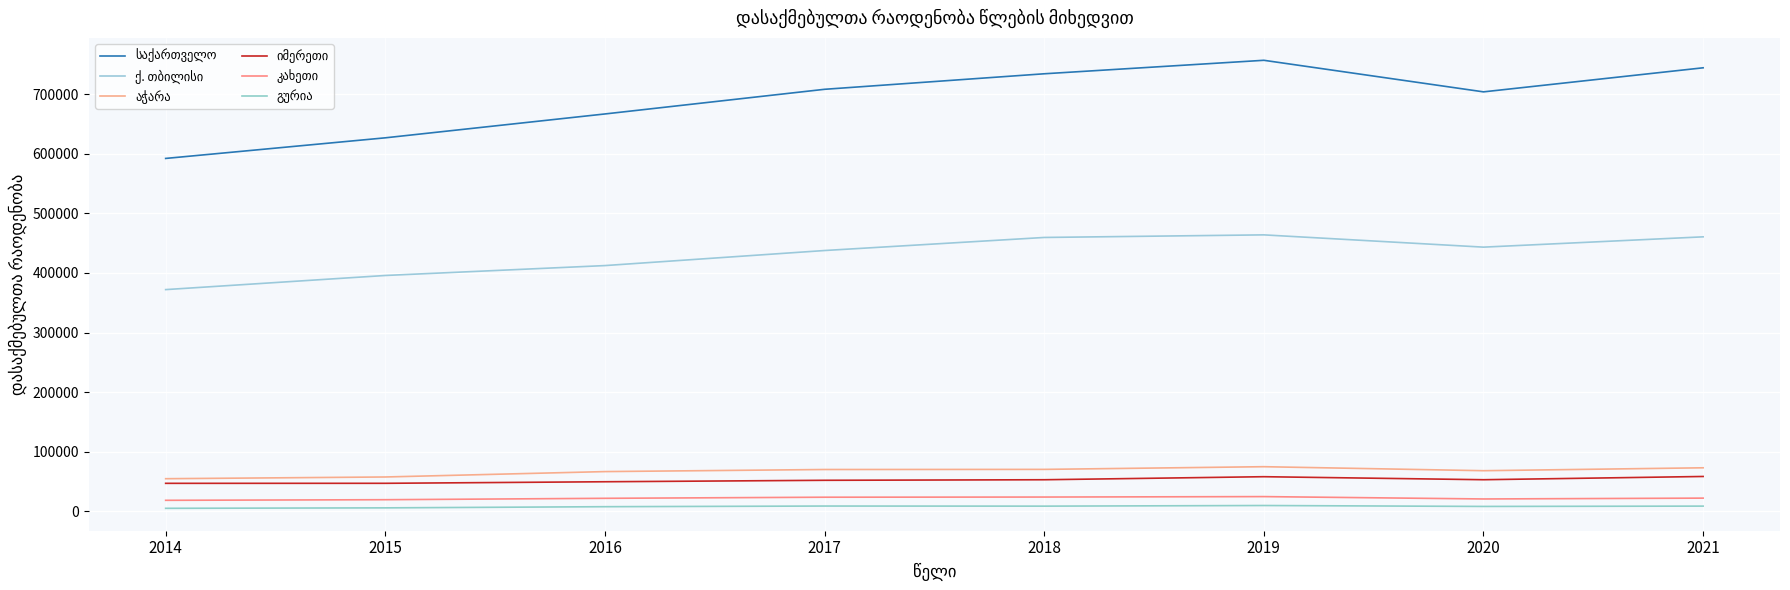

List the labels in order of საქართველო value, smallest first.

2014, 2015, 2016, 2020, 2017, 2018, 2021, 2019